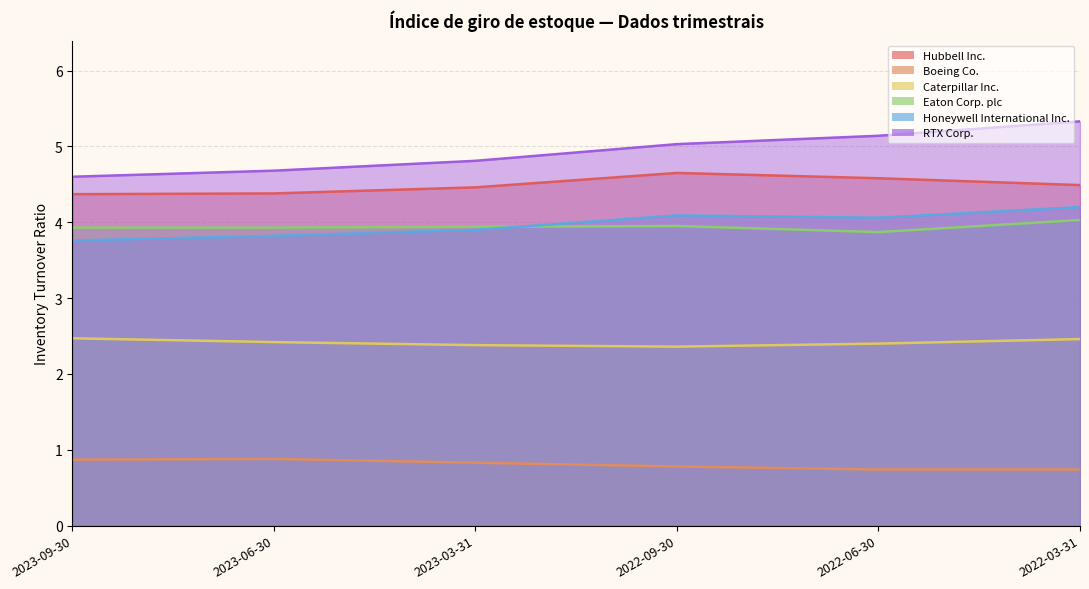

What value does the Hubbell Inc. series have at 2023-06-30?

4.4